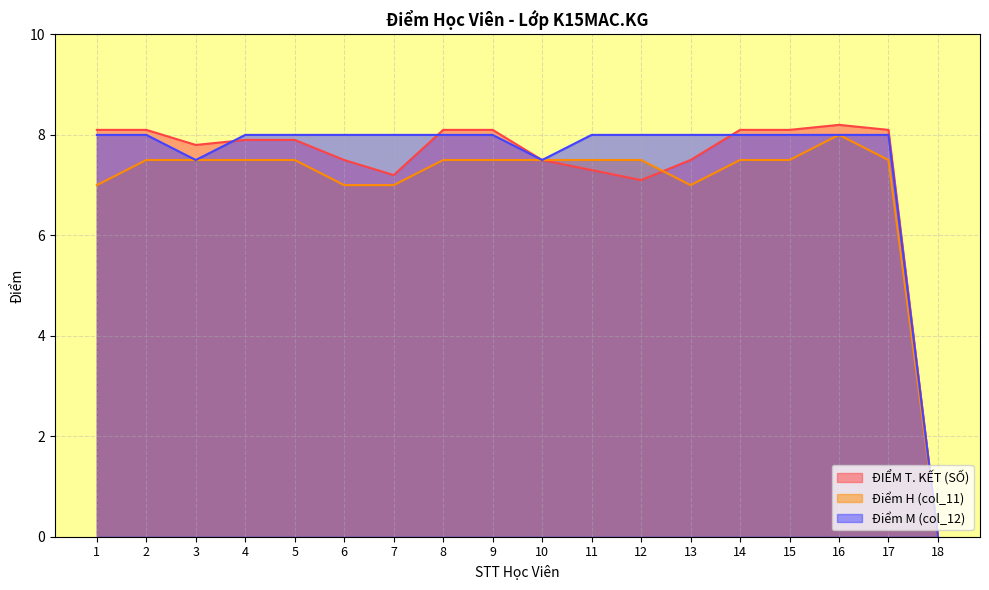

Rank the categories by Điểm M (col_12) value from lowest to highest.

18, 3, 10, 1, 2, 4, 5, 6, 7, 8, 9, 11, 12, 13, 14, 15, 16, 17